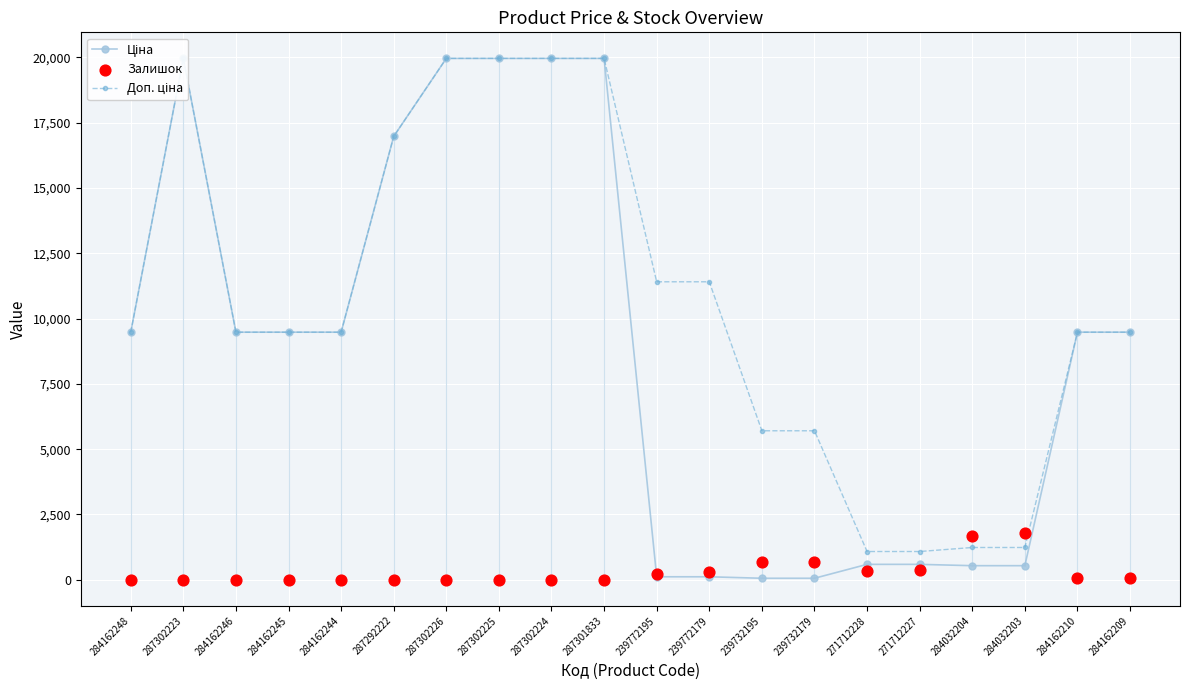

Is the value of Залишок at 284162209 greater than the value of Ціна at 287302226?

No